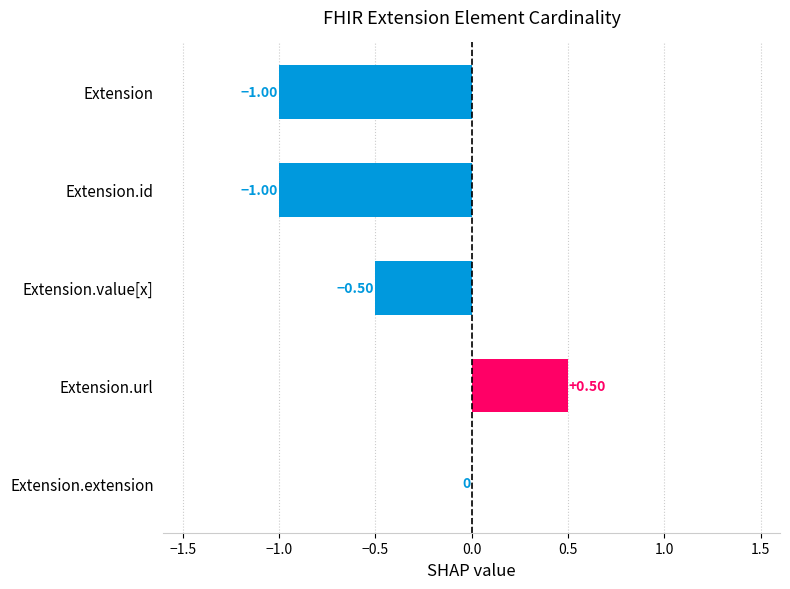

What is the sum of the values at Extension.url and Extension.id?

-0.5